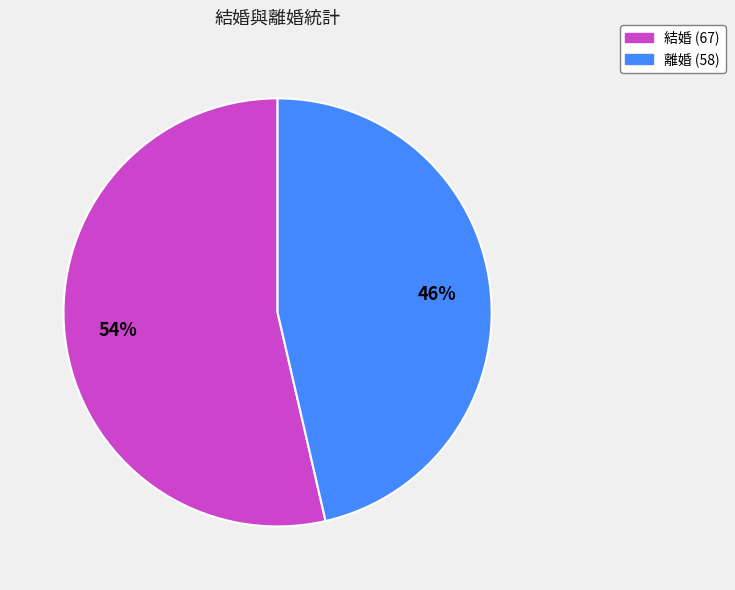

To the nearest percent, what is the average slice percentage?

50%